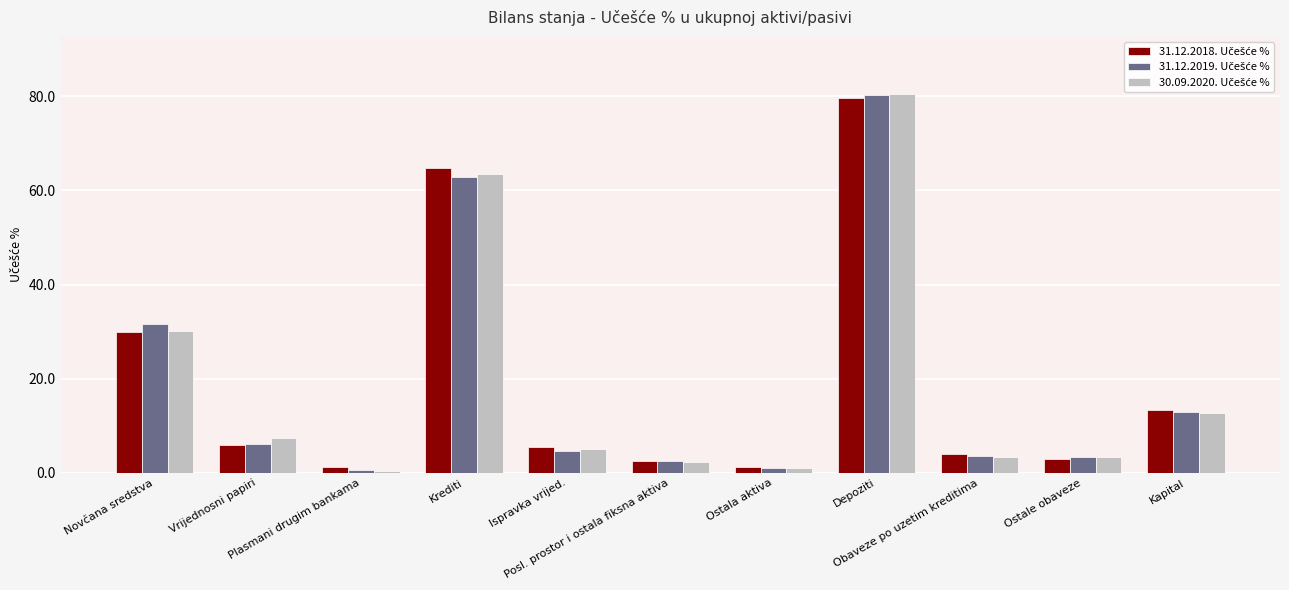

What is the greatest value displayed?

80.6